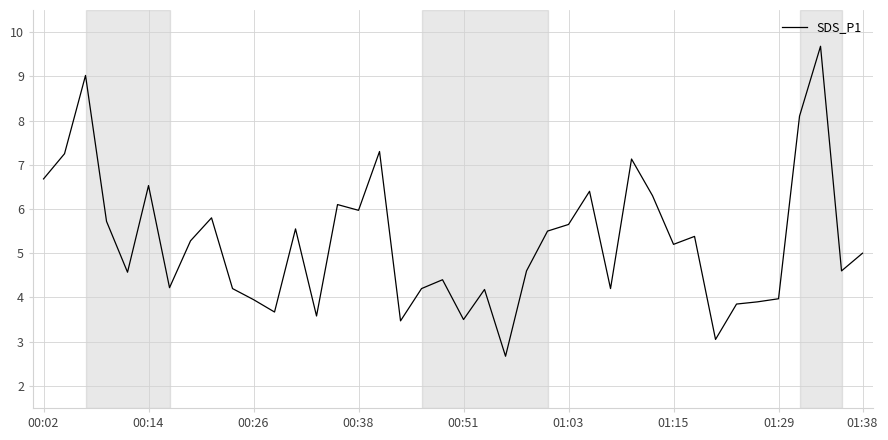

What is the greatest value displayed?

9.7